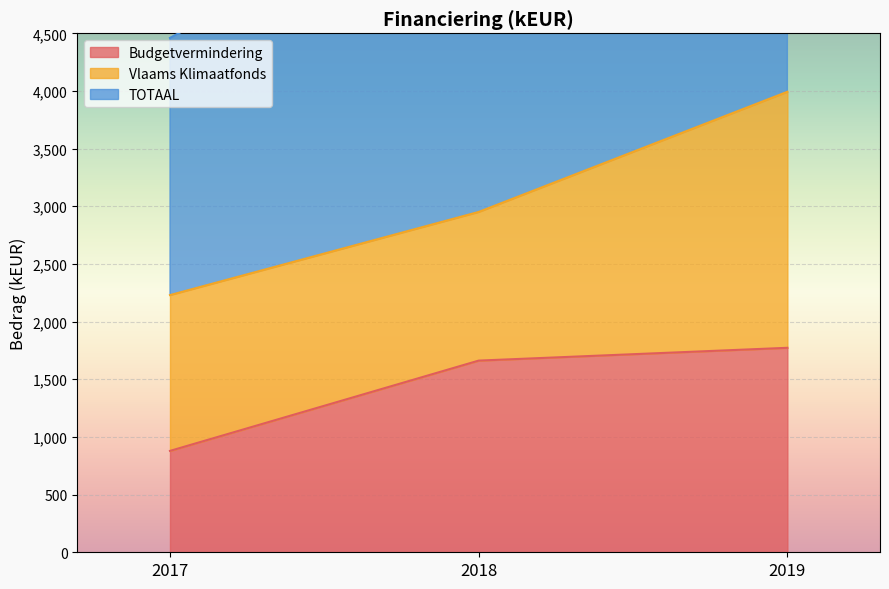

What is the spread (max minus min) of values at 2019?

2220